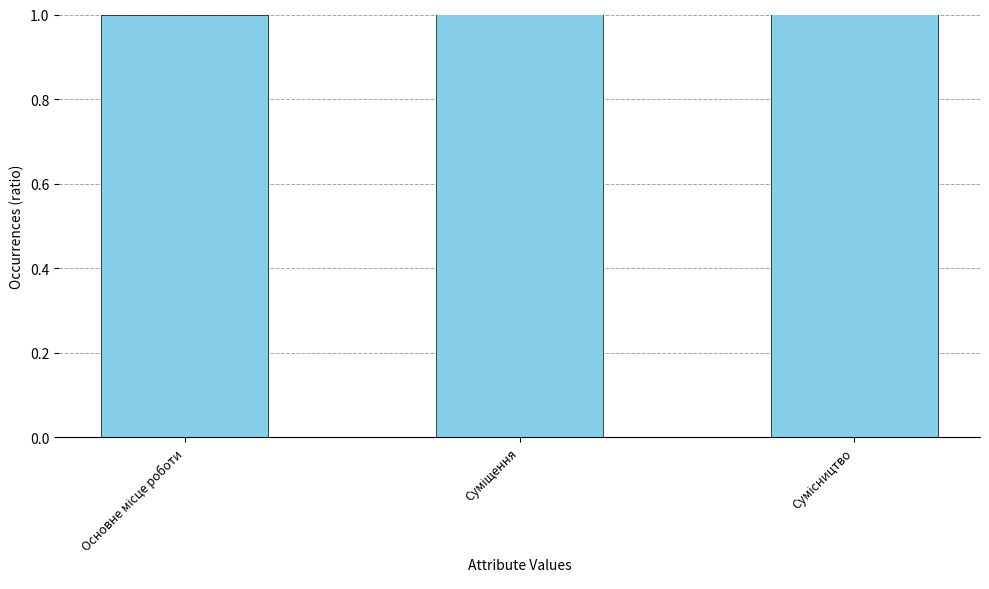

Does the chart contain any negative values?

No